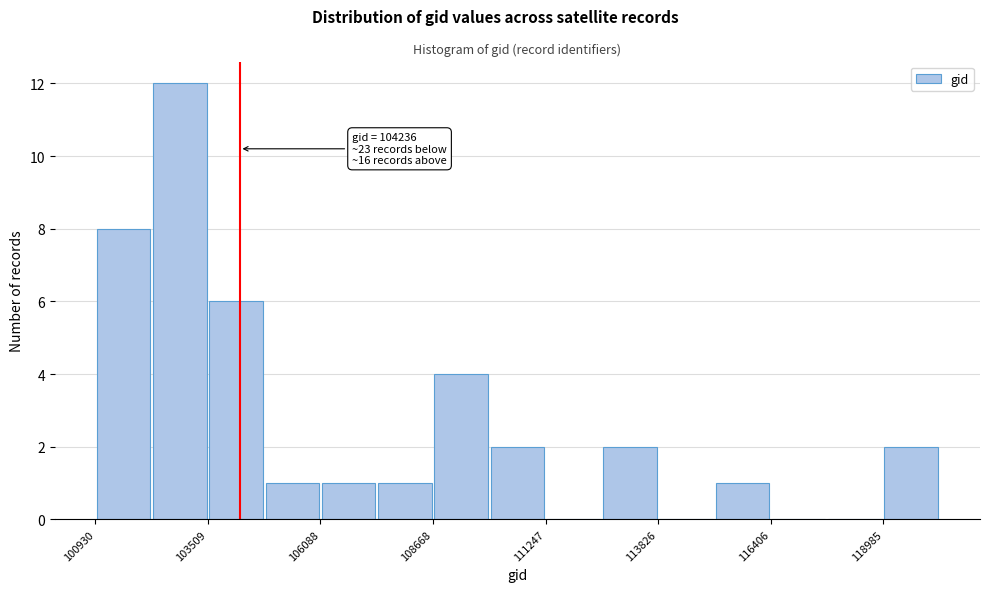

Around what value on the x-axis is the tallest bar? Give the approximate position of its centre, as read against the axis.

103000